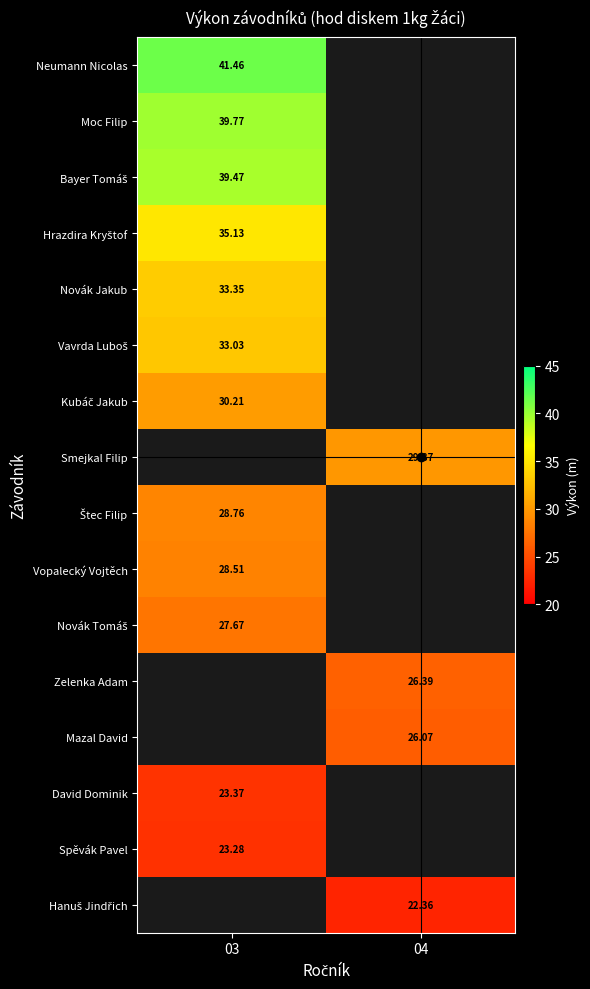

At which category does the chart reach its peak across all series?

03